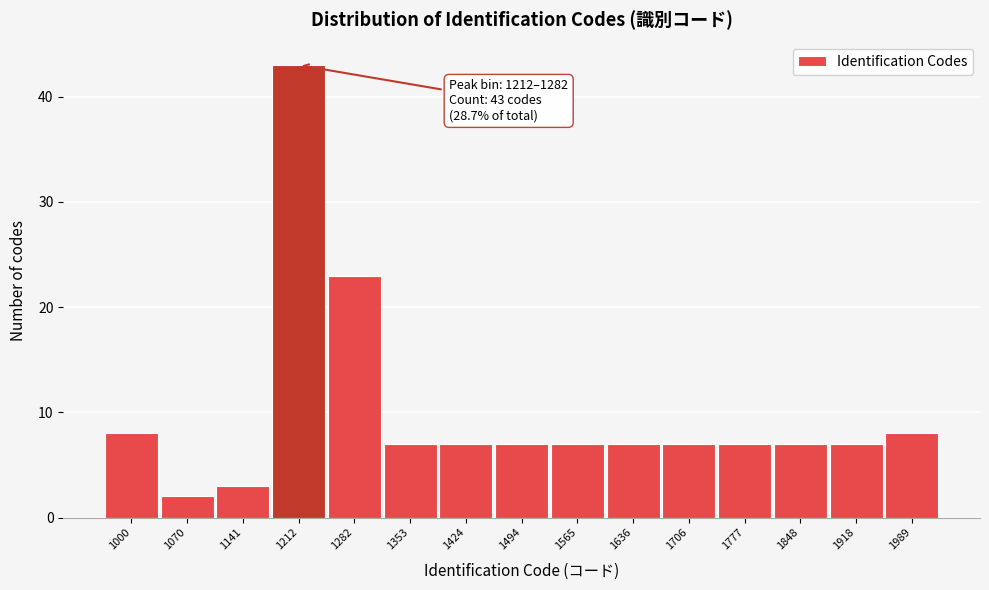

Reading right to left, what are all the values shown in this chart?

8	7	7	7	7	7	7	7	7	7	23	43	3	2	8